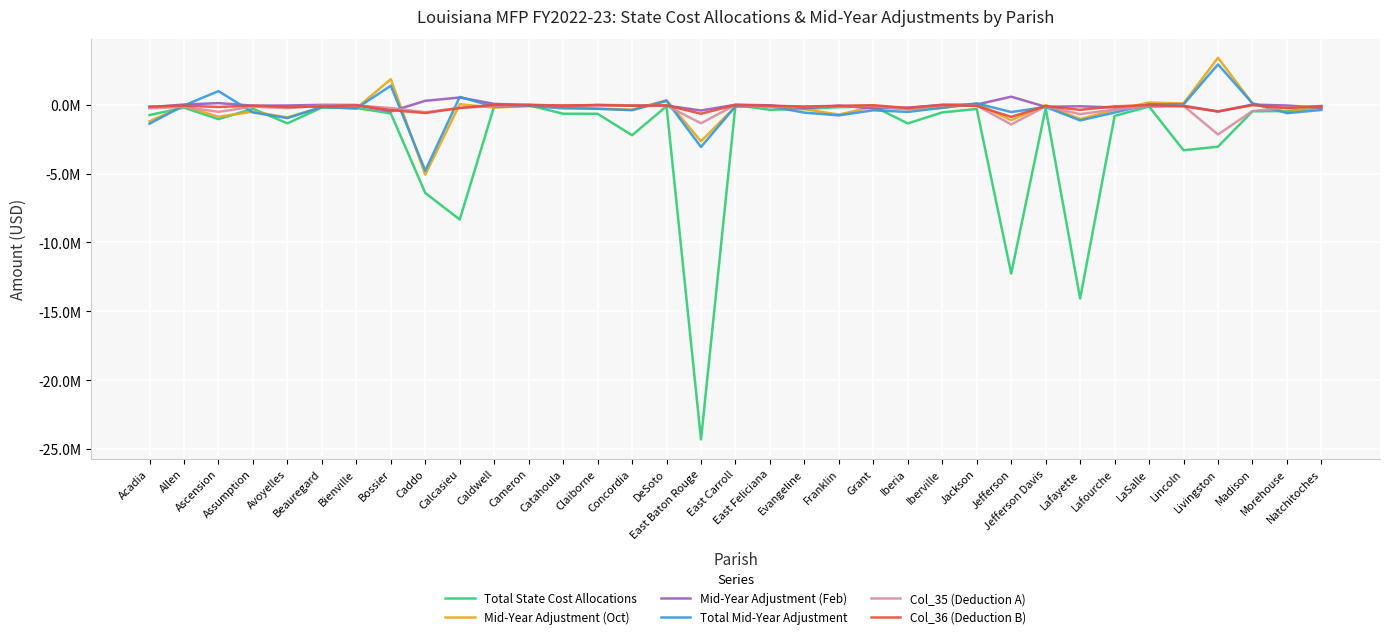

What is the minimum value for Total Mid-Year Adjustment?

-4781766